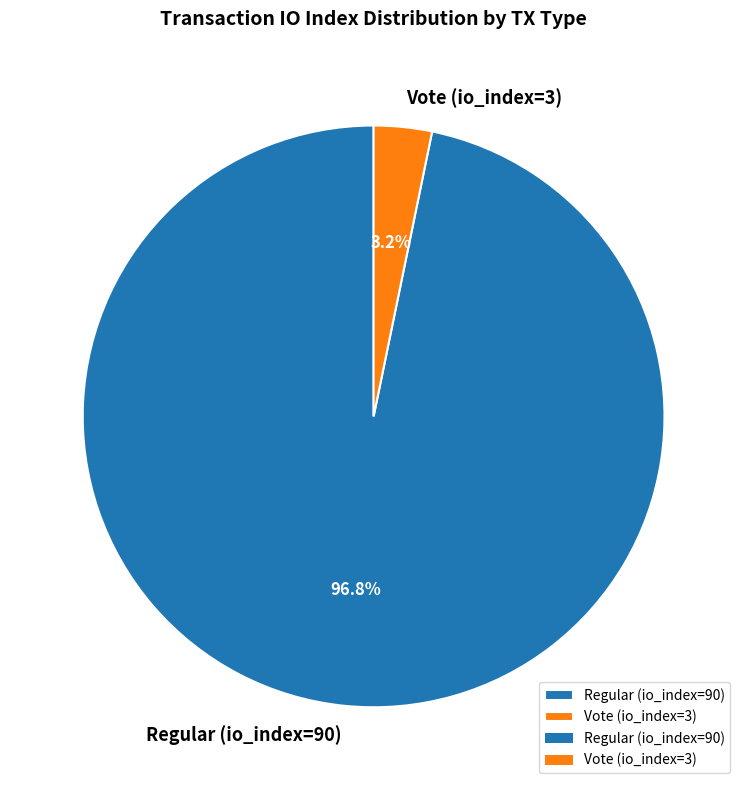

Is there any slice that represents more than half of the pie?

Yes